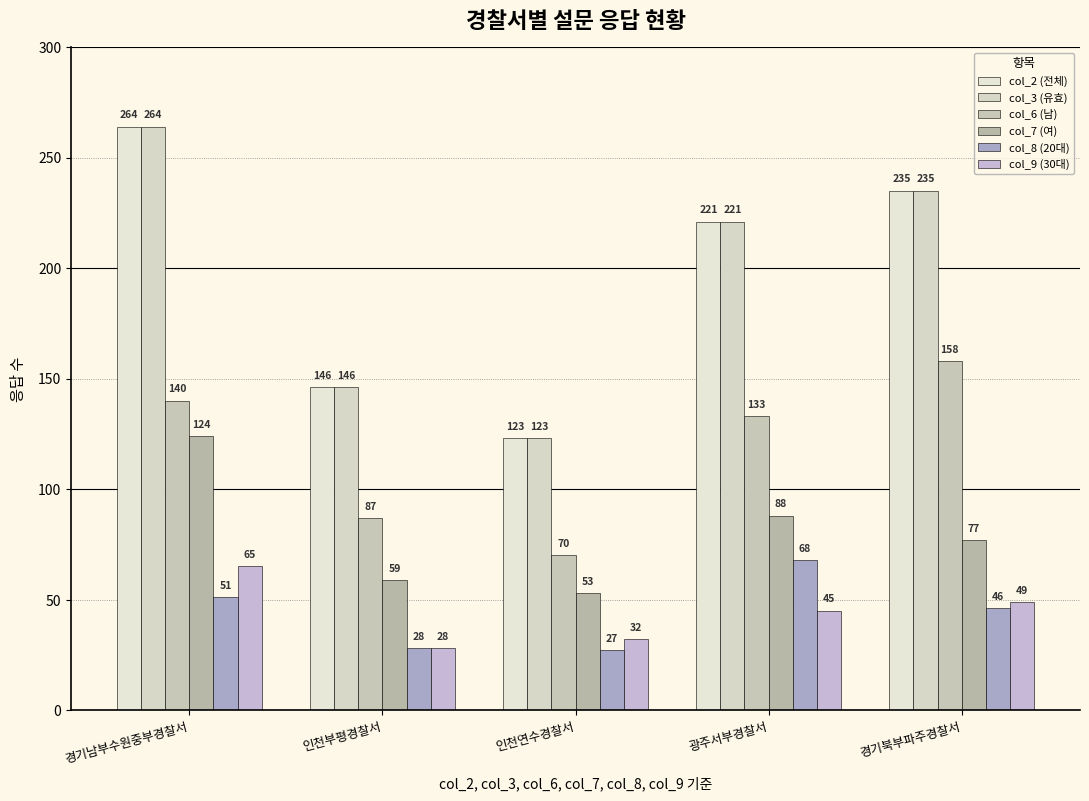

Which series has the widest spread of values?

col_2 (전체)